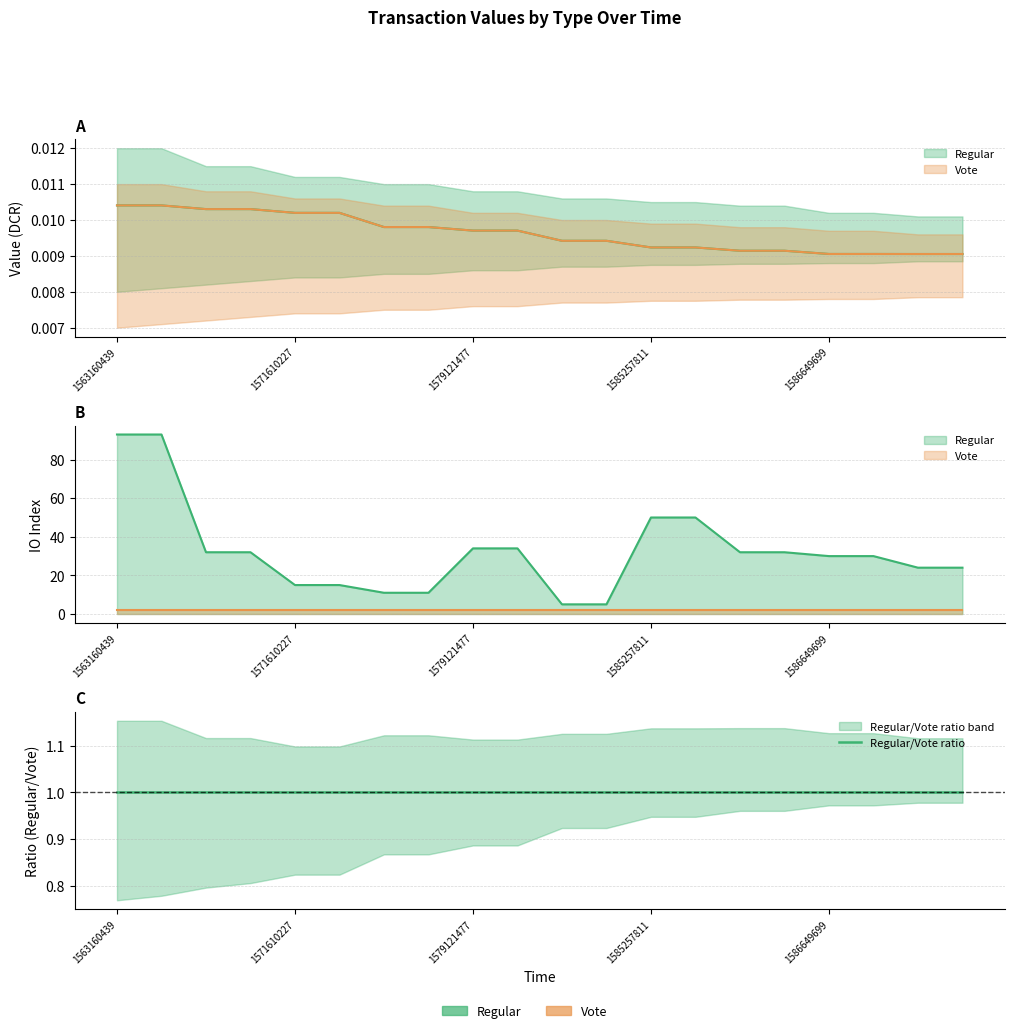

True or false: Vote has a value of 0.0 at 1586761247.

True